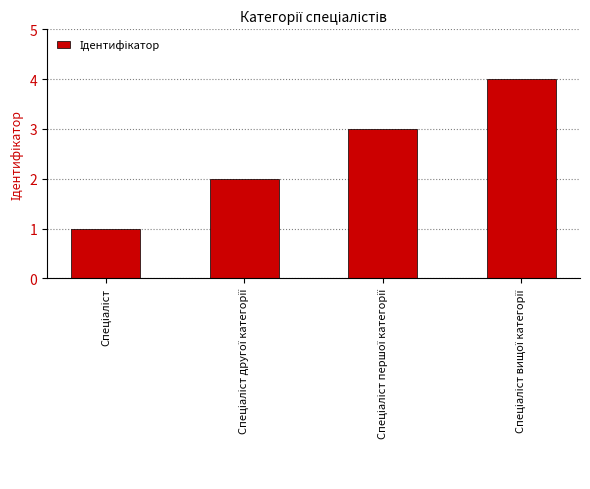

What is the greatest value displayed?

4